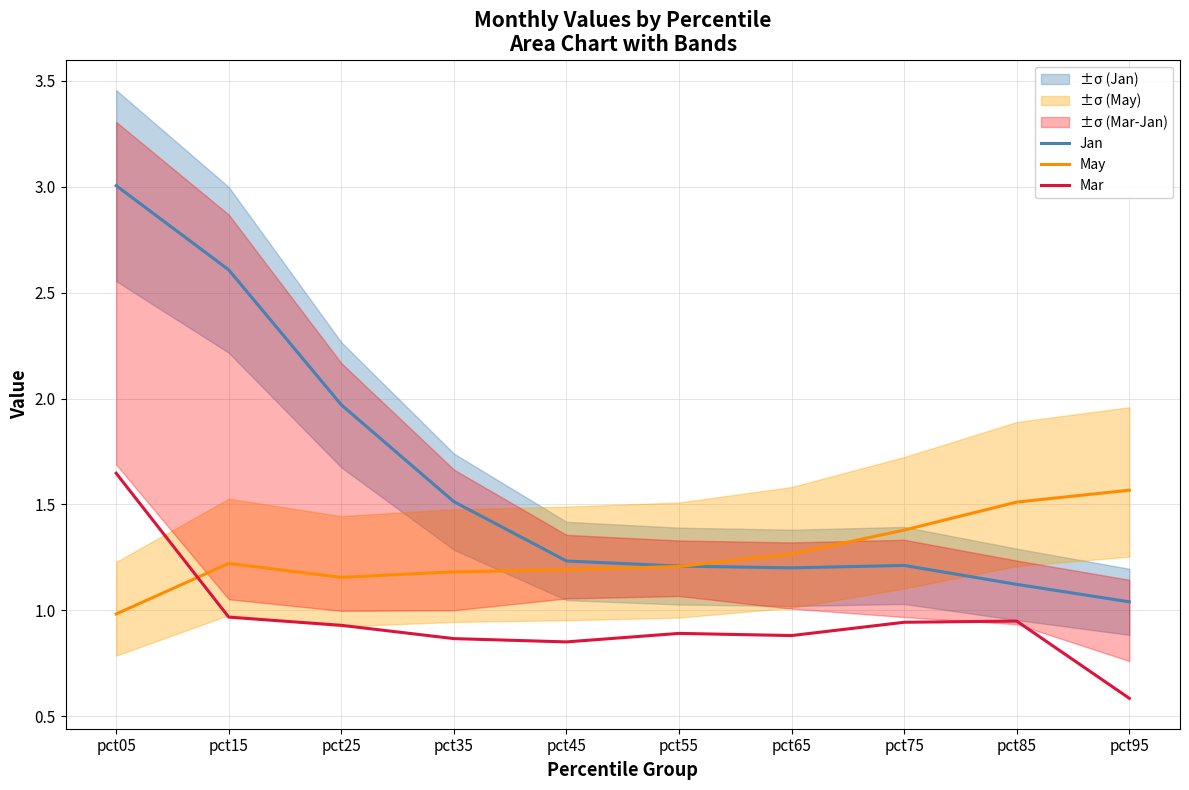

Where is the first local minimum for May?

pct25